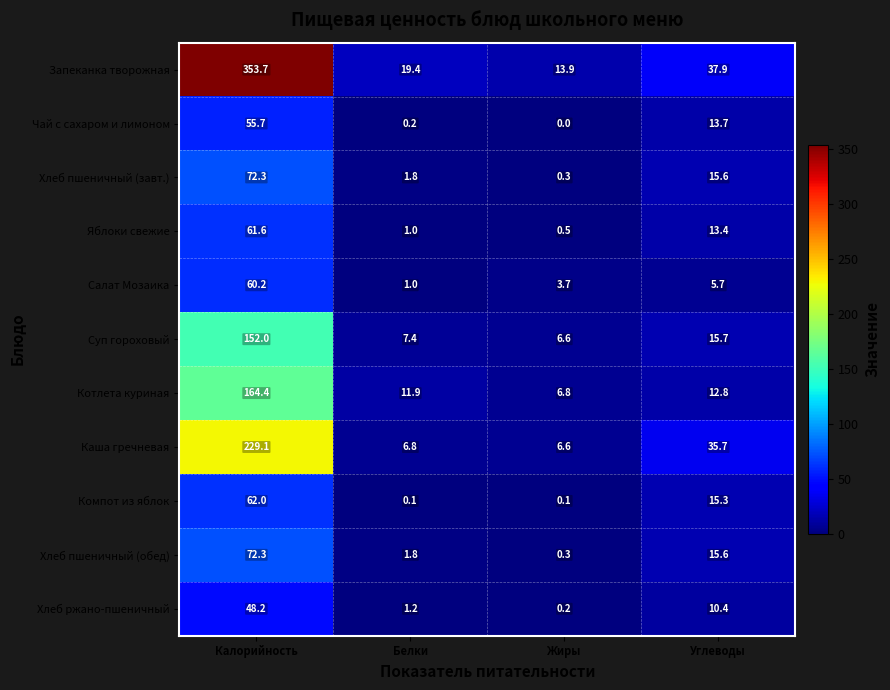

Which category has the lowest value across all series?

Жиры